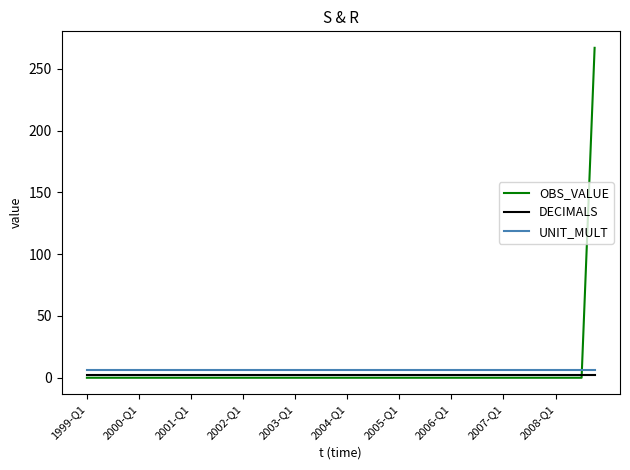

What is the greatest value displayed?

267